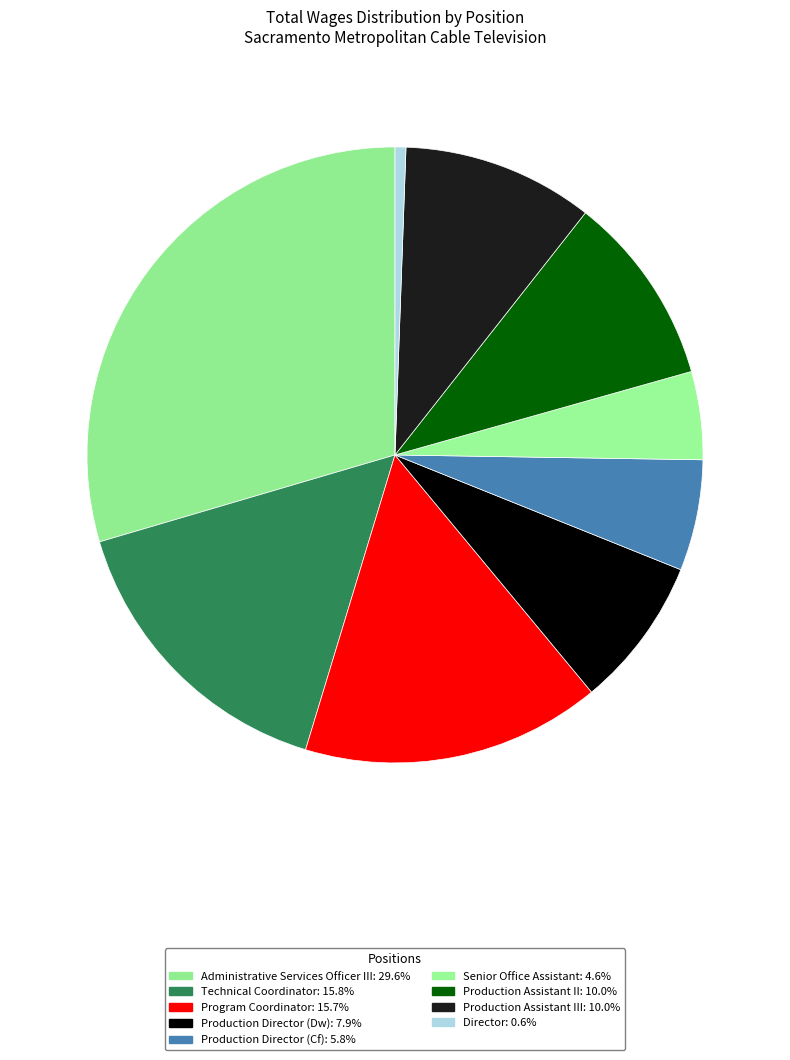

To the nearest percent, what is the average slice percentage?

11%